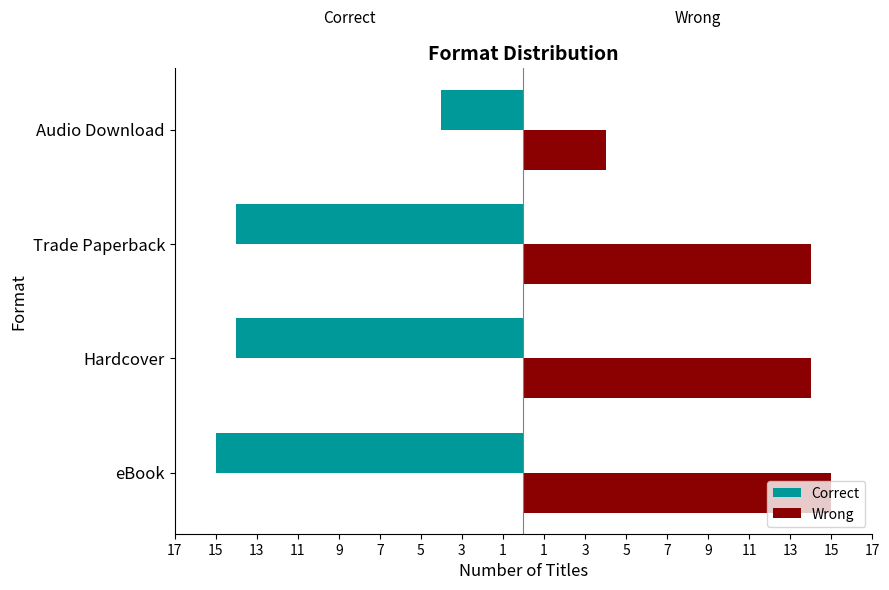

What are all the series names shown in the legend?

Correct, Wrong